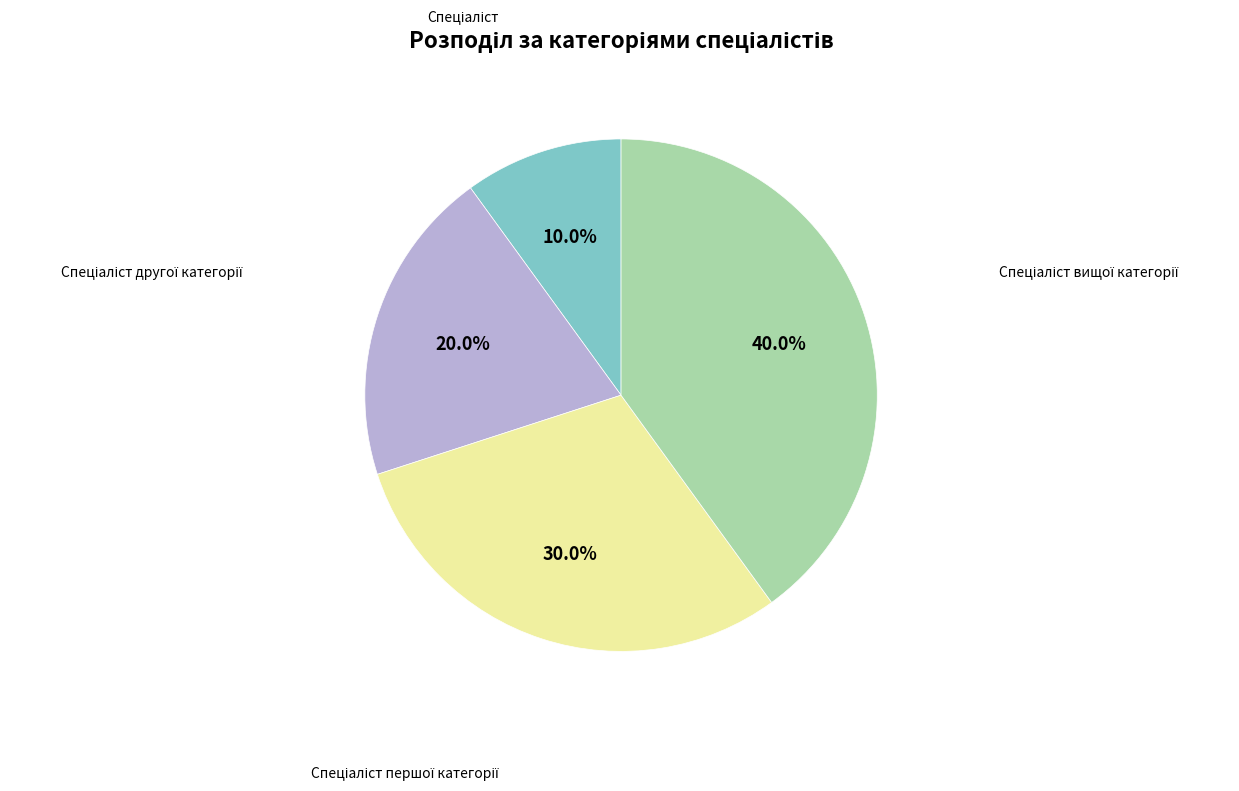

Does any single category account for the majority?

No